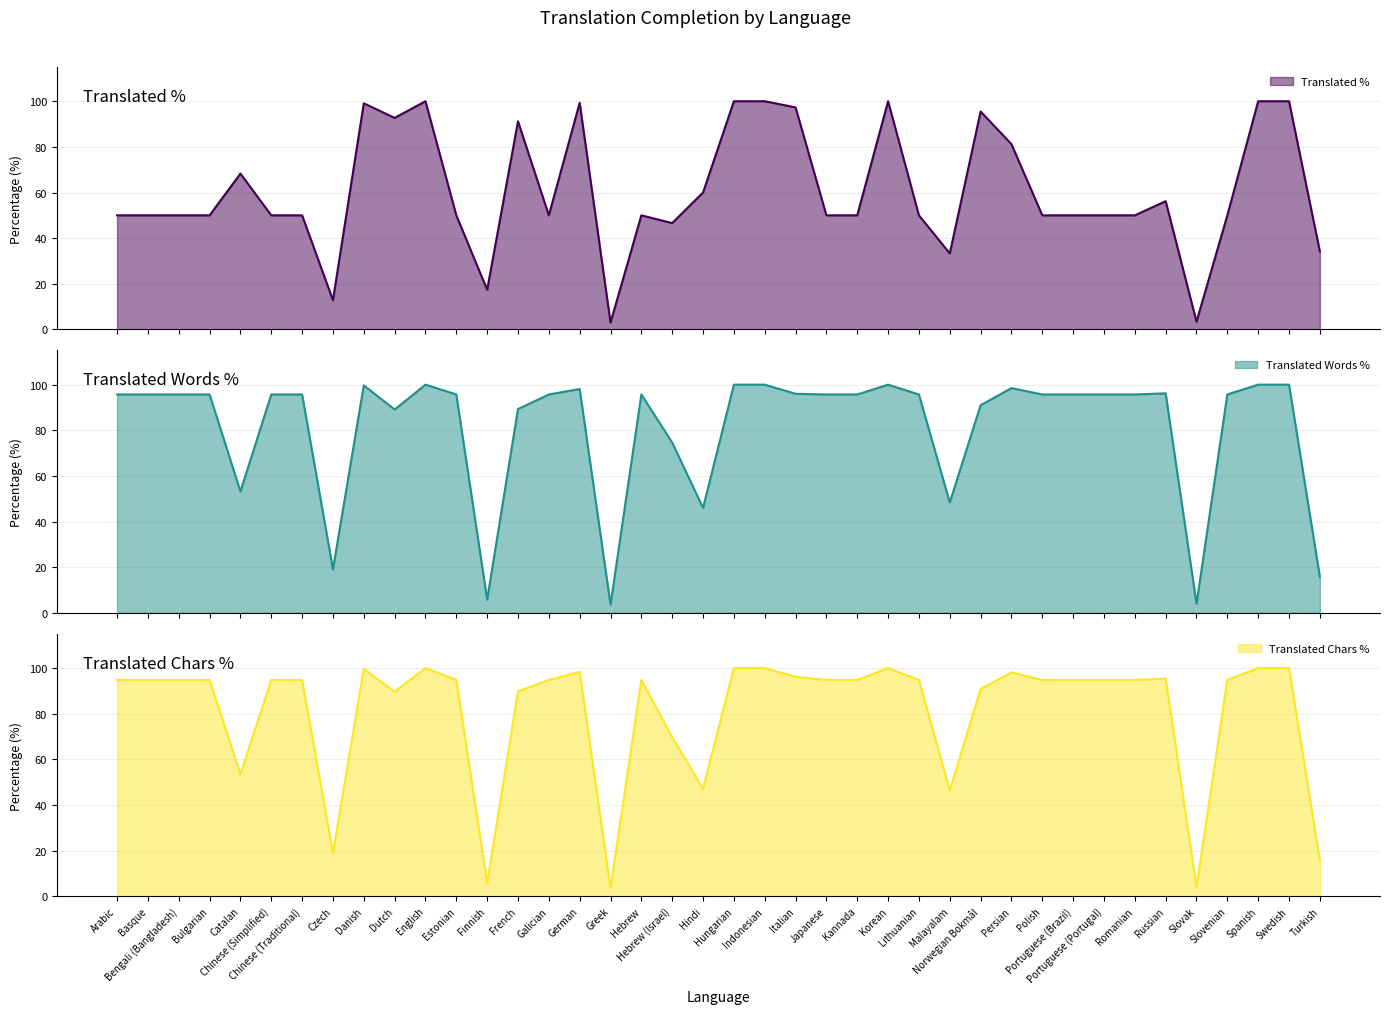

How many lines are shown in the chart?

3